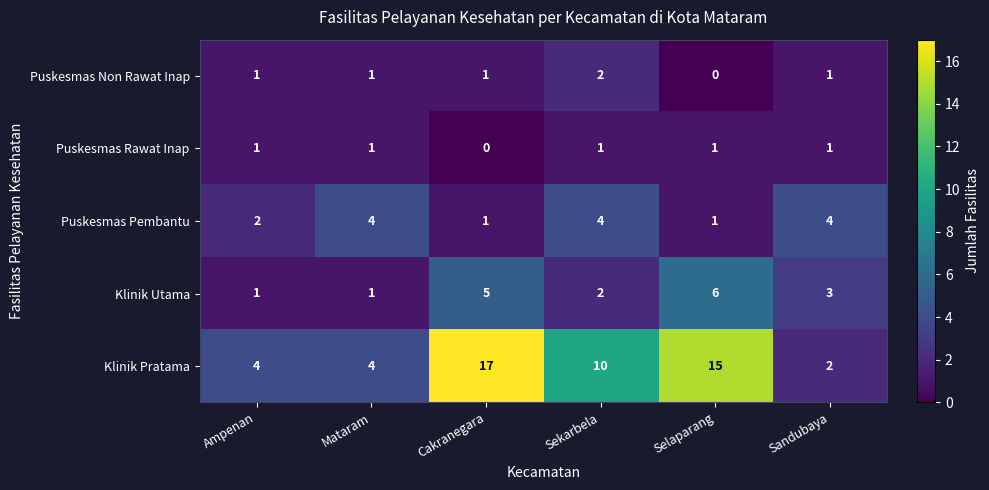

How many series are shown in this chart?

5